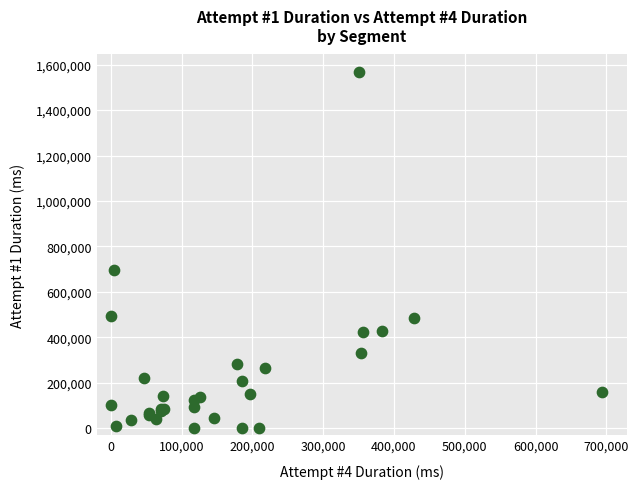

What Y value in the scatter plot is closest to 782919?

696301